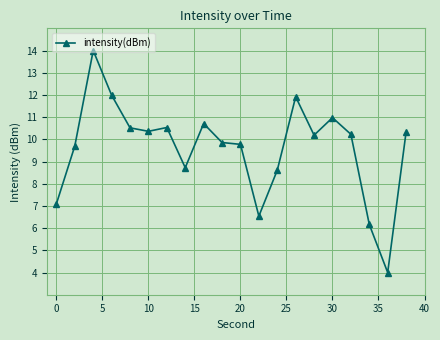

What is the maximum value shown in the chart?

14.0